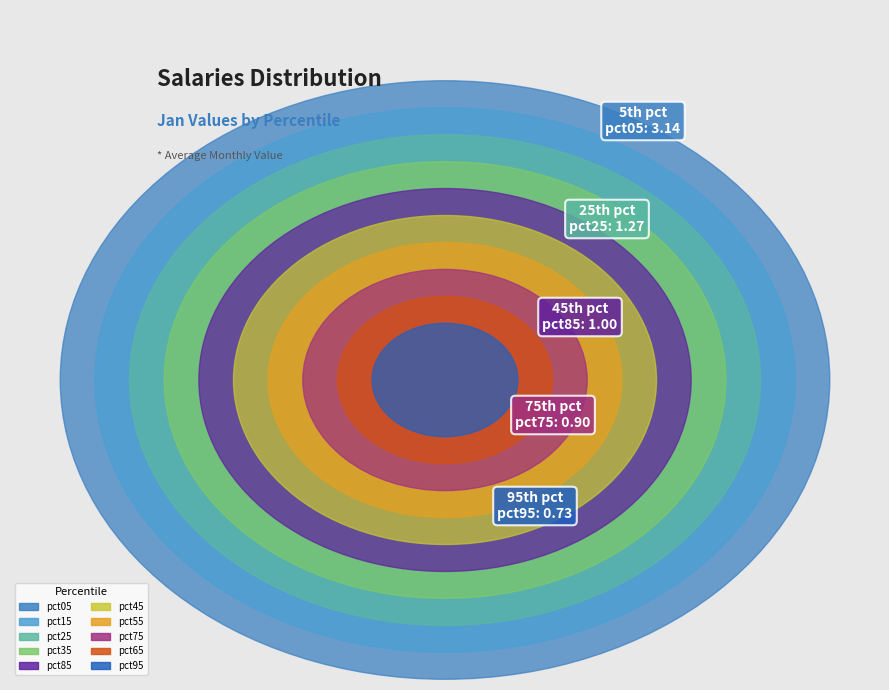

What percentage is the pct15 slice, to the nearest percent?

13%